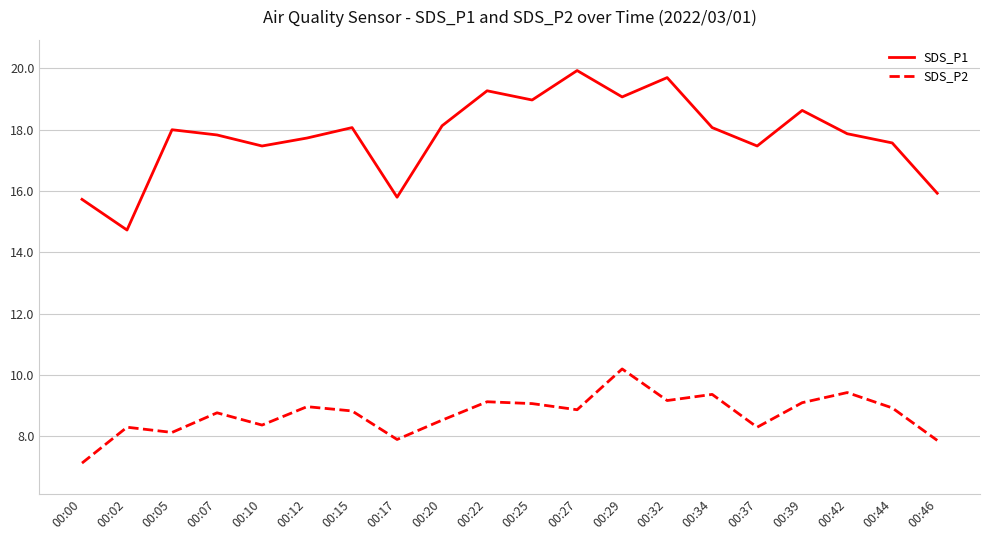

What is the total value across all series at 00:22?

28.4